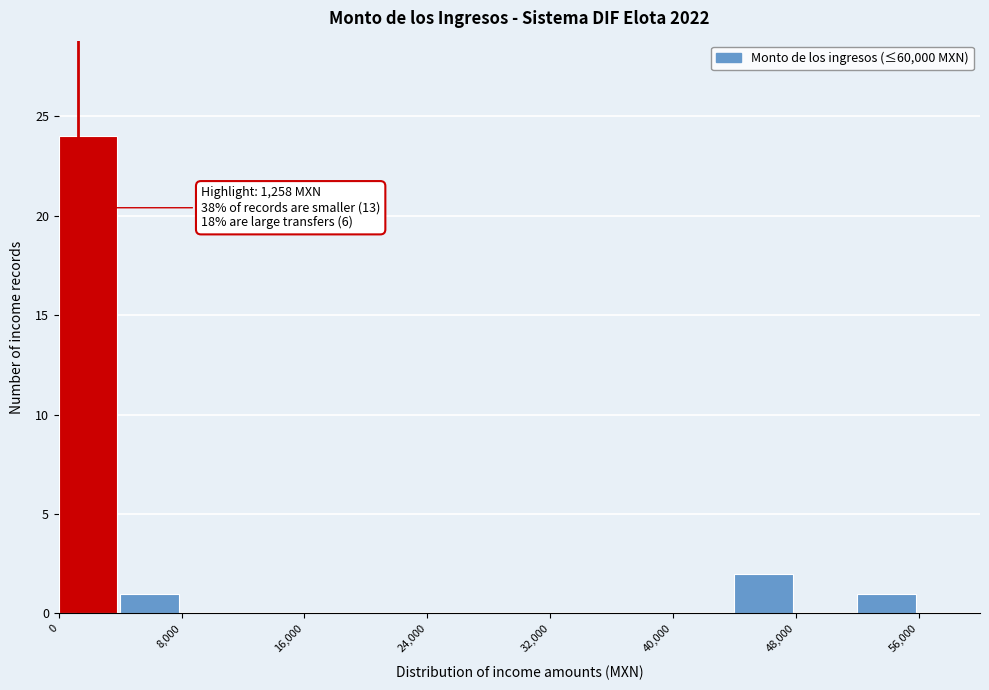

Over which range of the x-axis is the bar tallest?

0 to 4000